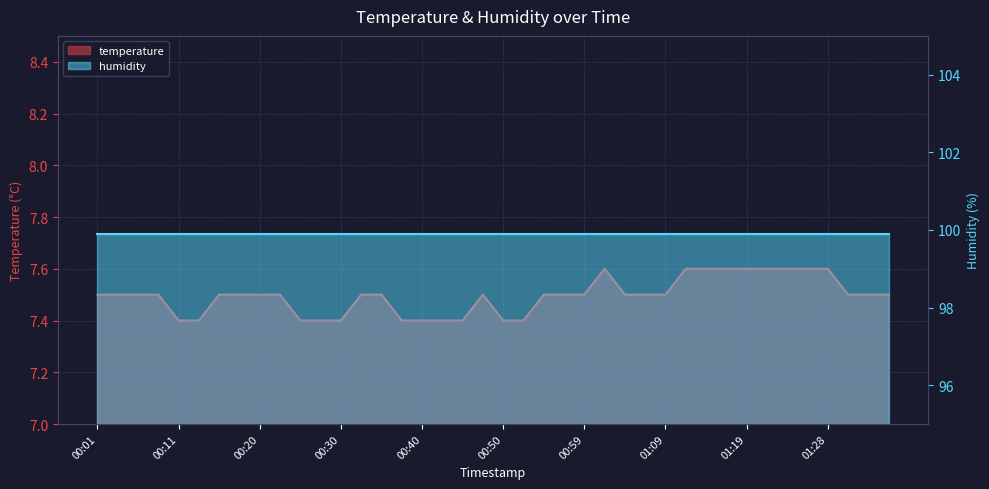

What is the smallest value displayed?

7.4